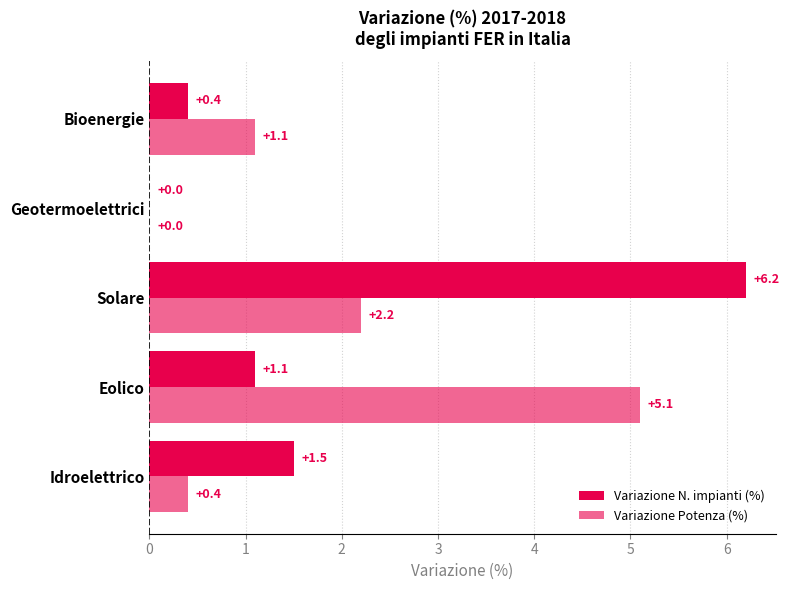

How many data points does each series have?

5